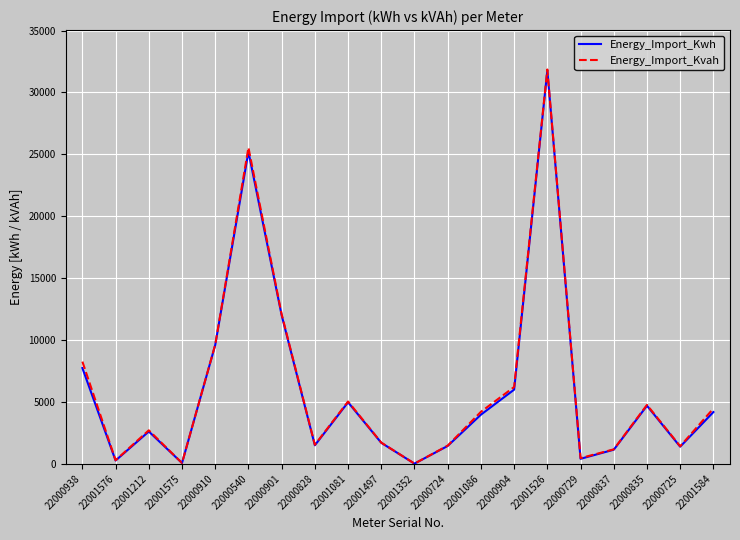

At which label is Energy_Import_Kvah closest to 15931?

22000901